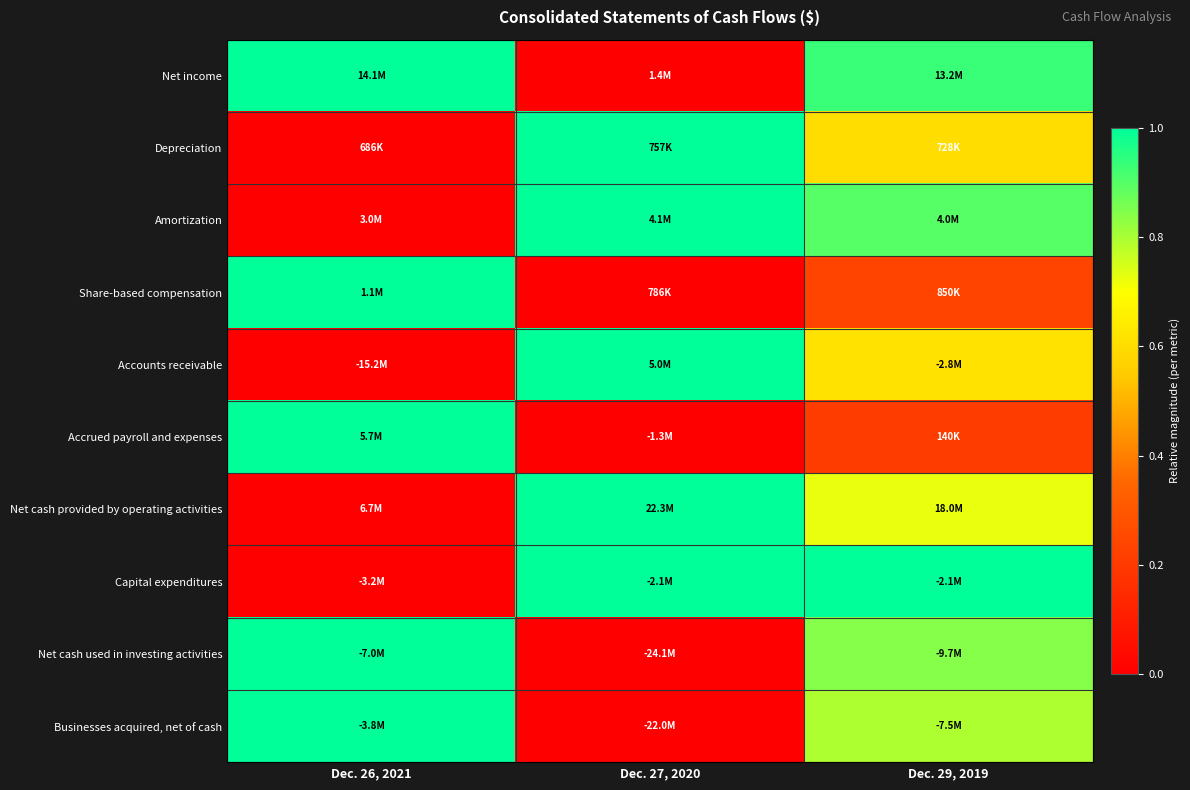

Which label corresponds to the largest value in the chart?

Dec. 26, 2021